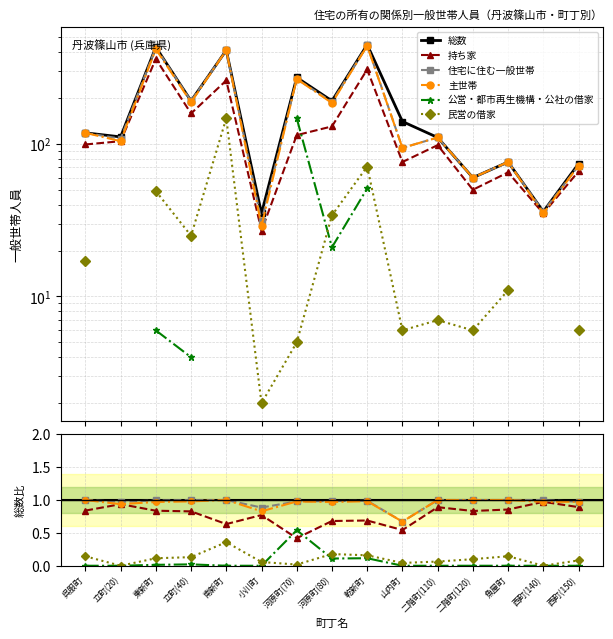

At 乾新町, list the series in order from largest to smallest.

総数, 住宅に住む一般世帯, 主世帯, 持ち家, 民営の借家, 公営・都市再生機構・公社の借家